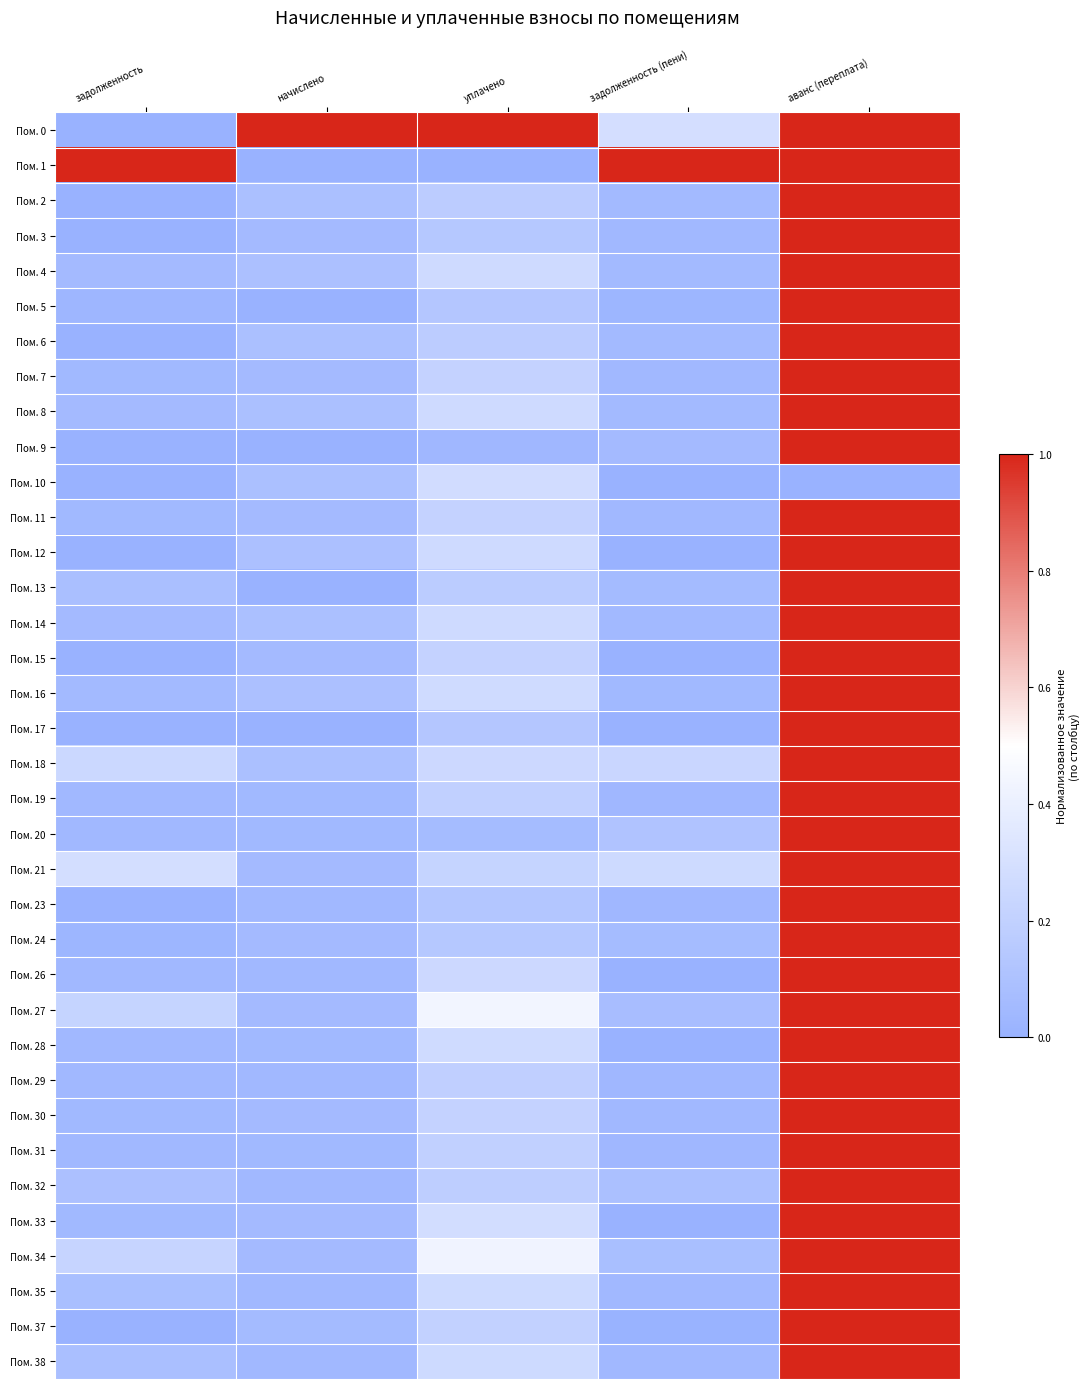

At how many categories does at least one series exceed 0?

5